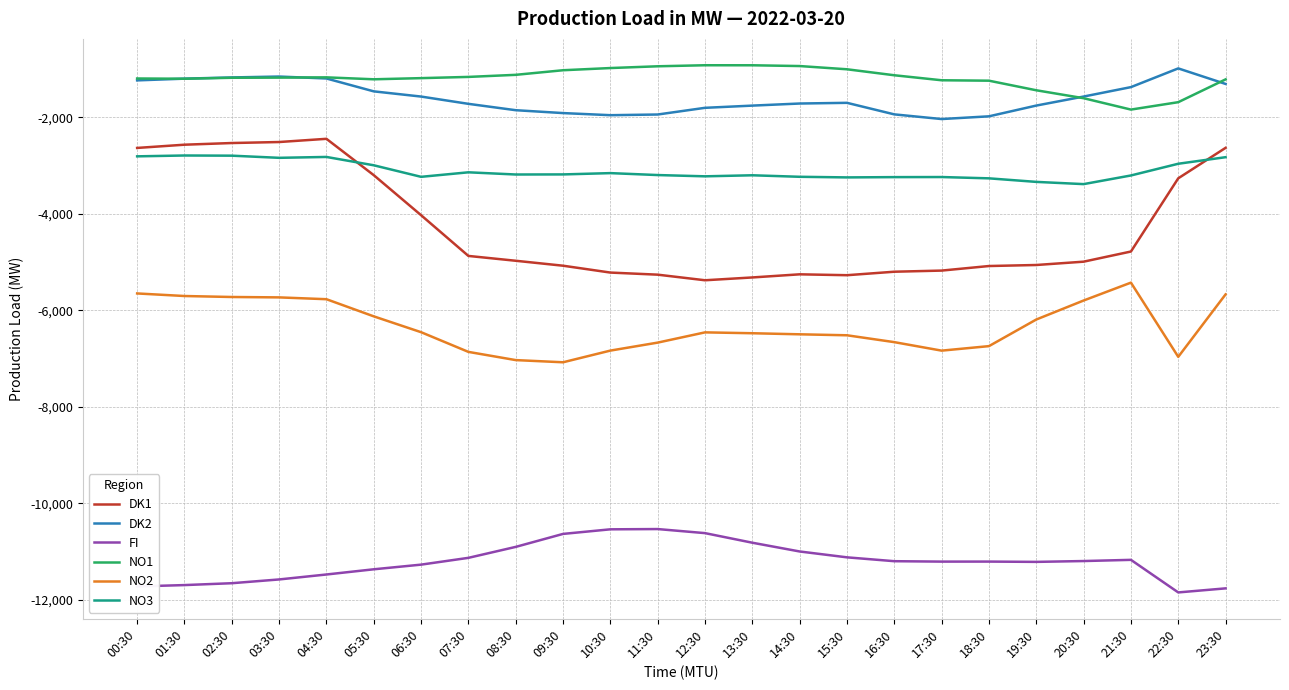

The value of FI at 03:30 is -11580.6. True or false?

True